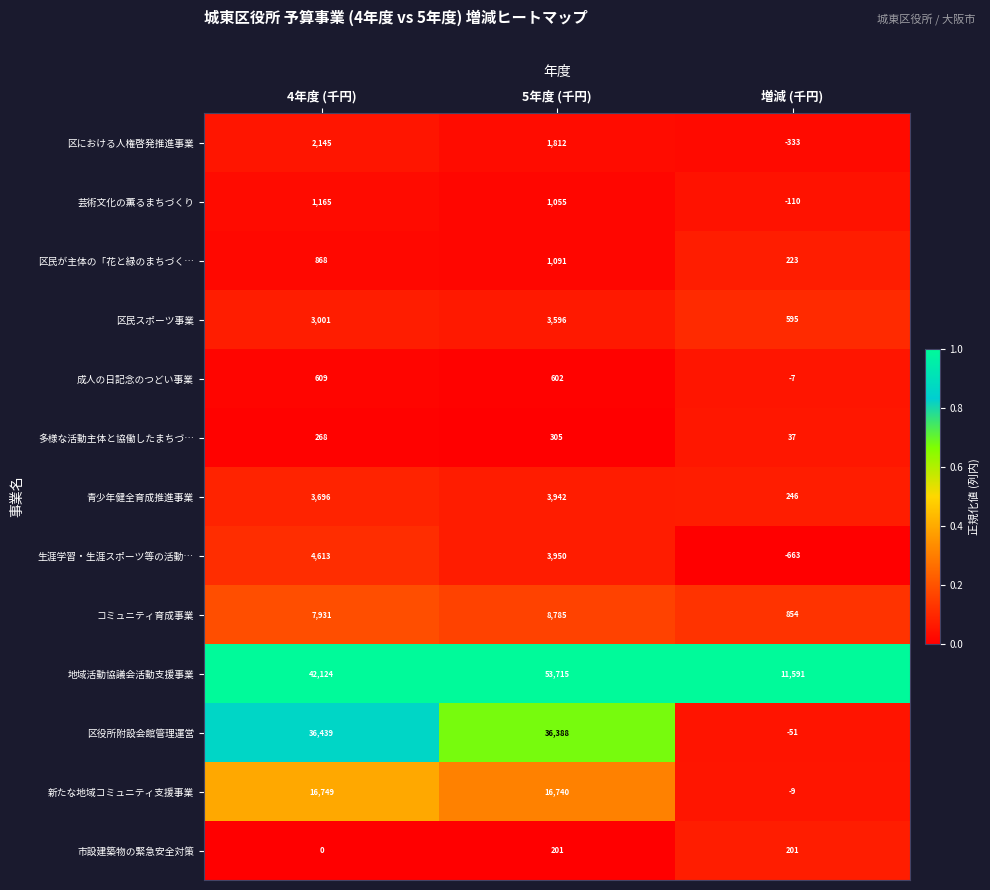

The 成人の日記念のつどい事業 series shows -12 at 増減 (千円). True or false?

False